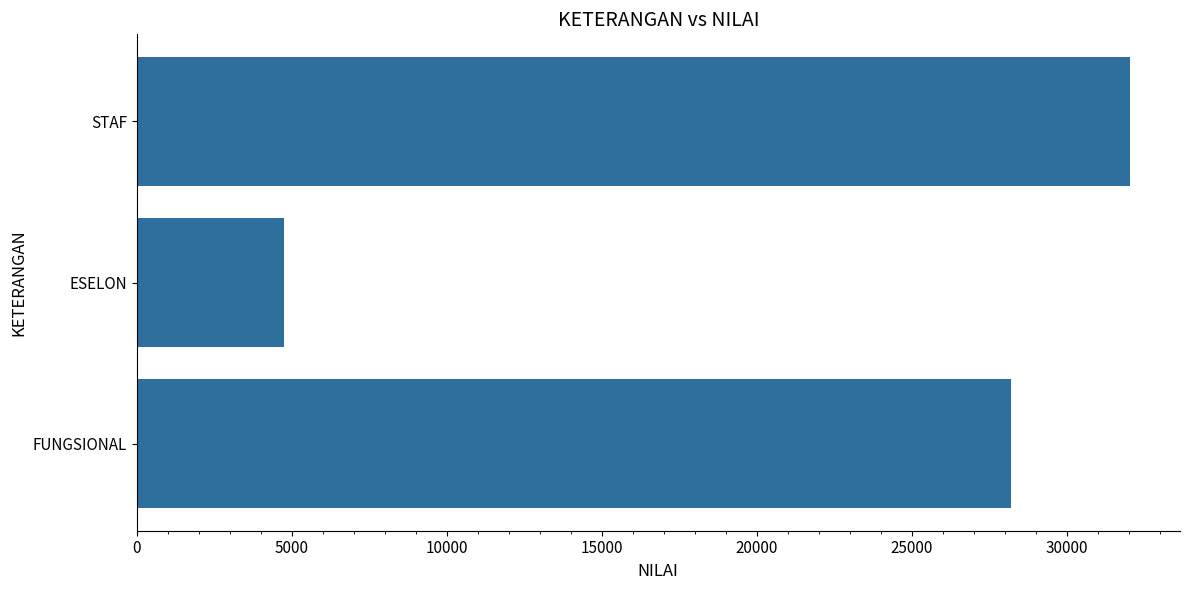

How many values are below 28215?

1